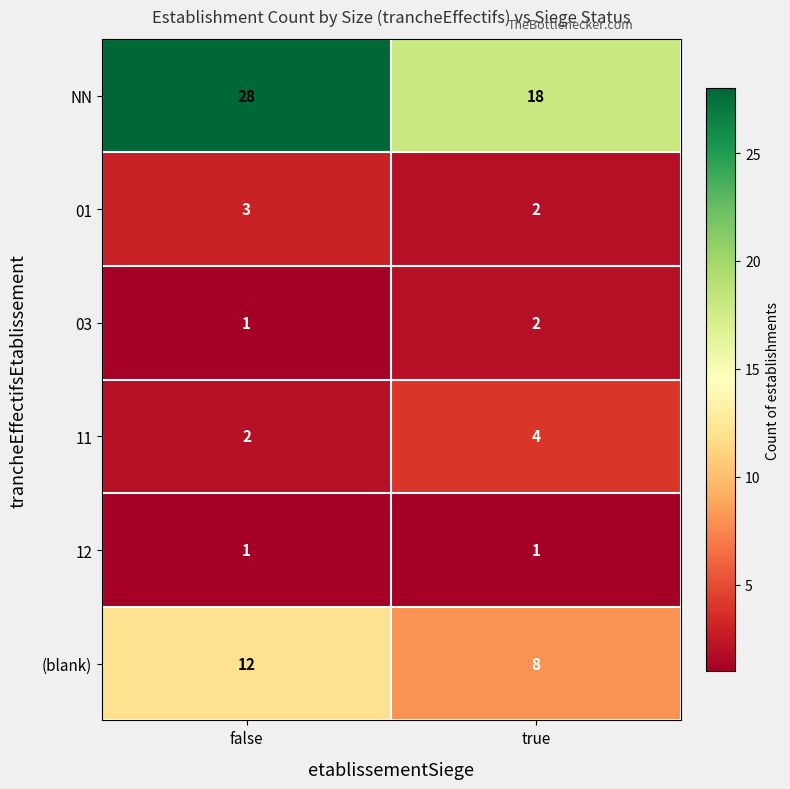

True or false: 11 has a value of 2 at false.

True